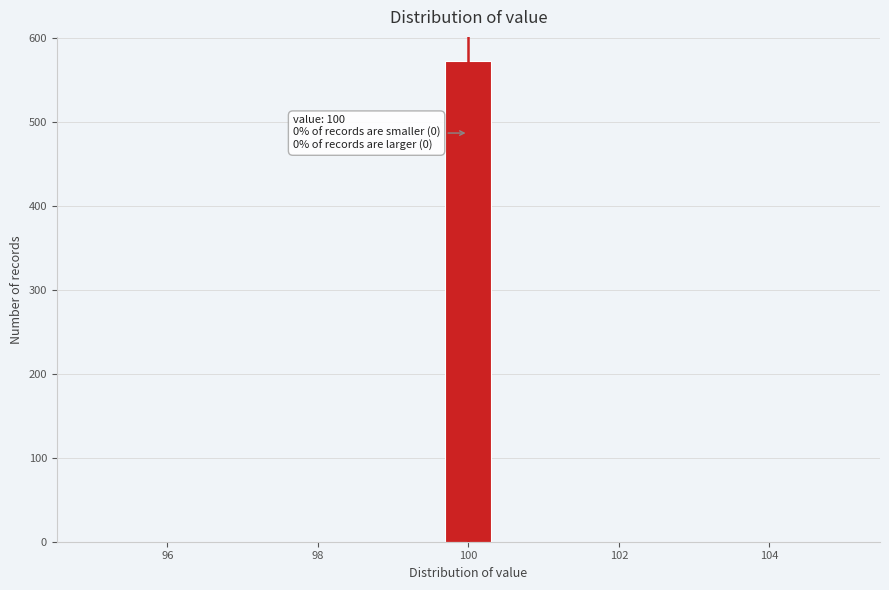

Around what value on the x-axis is the tallest bar? Give the approximate position of its centre, as read against the axis.

100.0